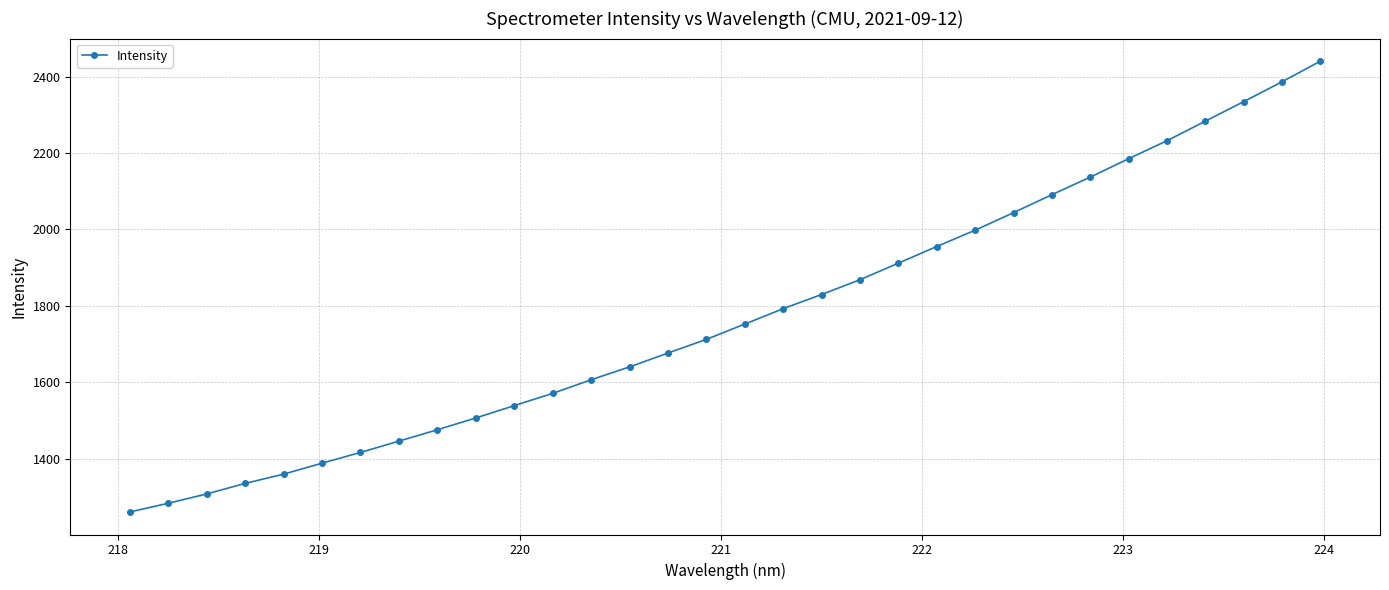

What is the minimum value shown in the chart?

1260.4